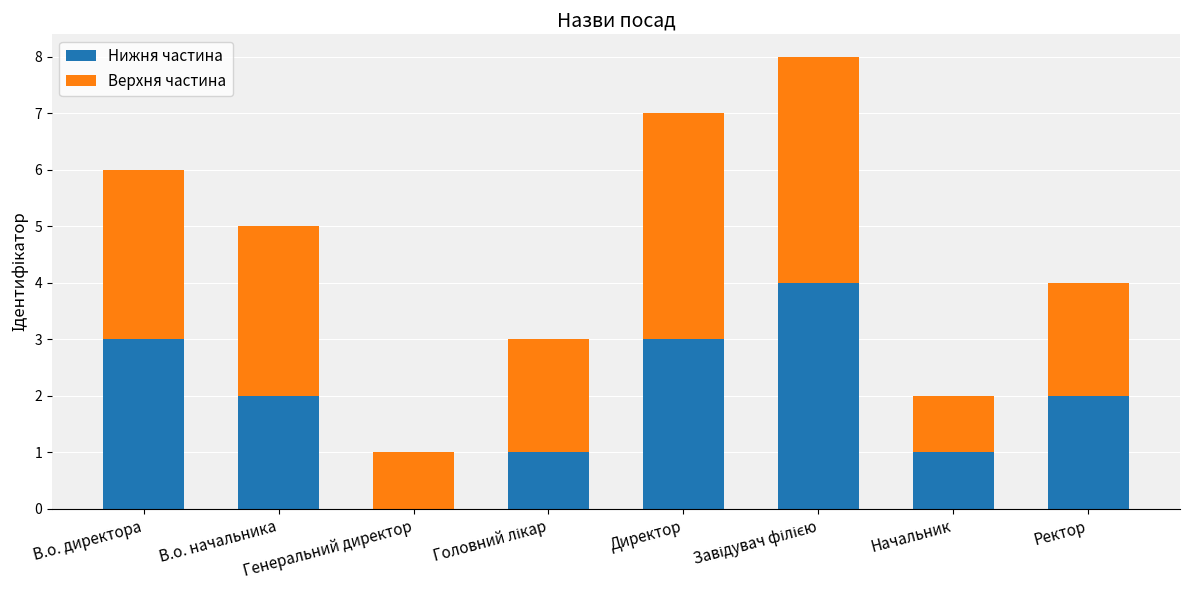

Are the bars grouped side by side (vs. stacked)?

No